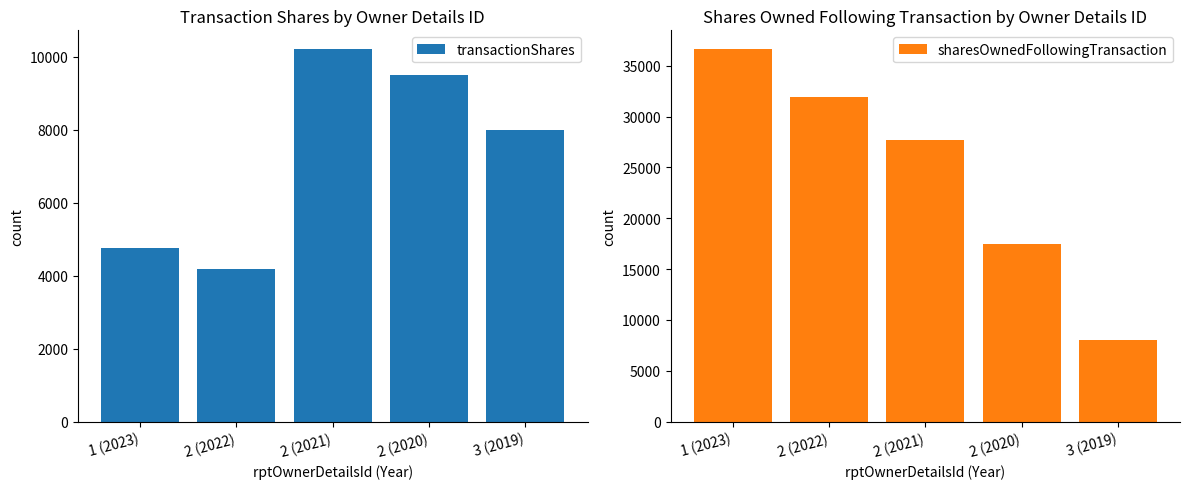

Which has a higher value, 2 (2021) or 3 (2019)?

2 (2021)